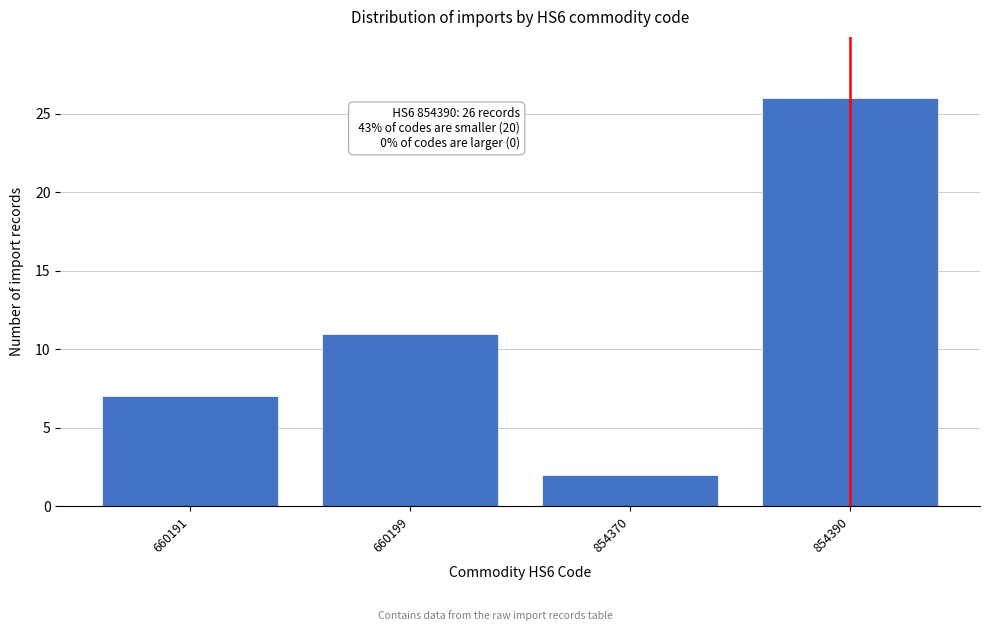

Reading left to right, extract all data points from this chart.

660191=7	660199=11	854370=2	854390=26